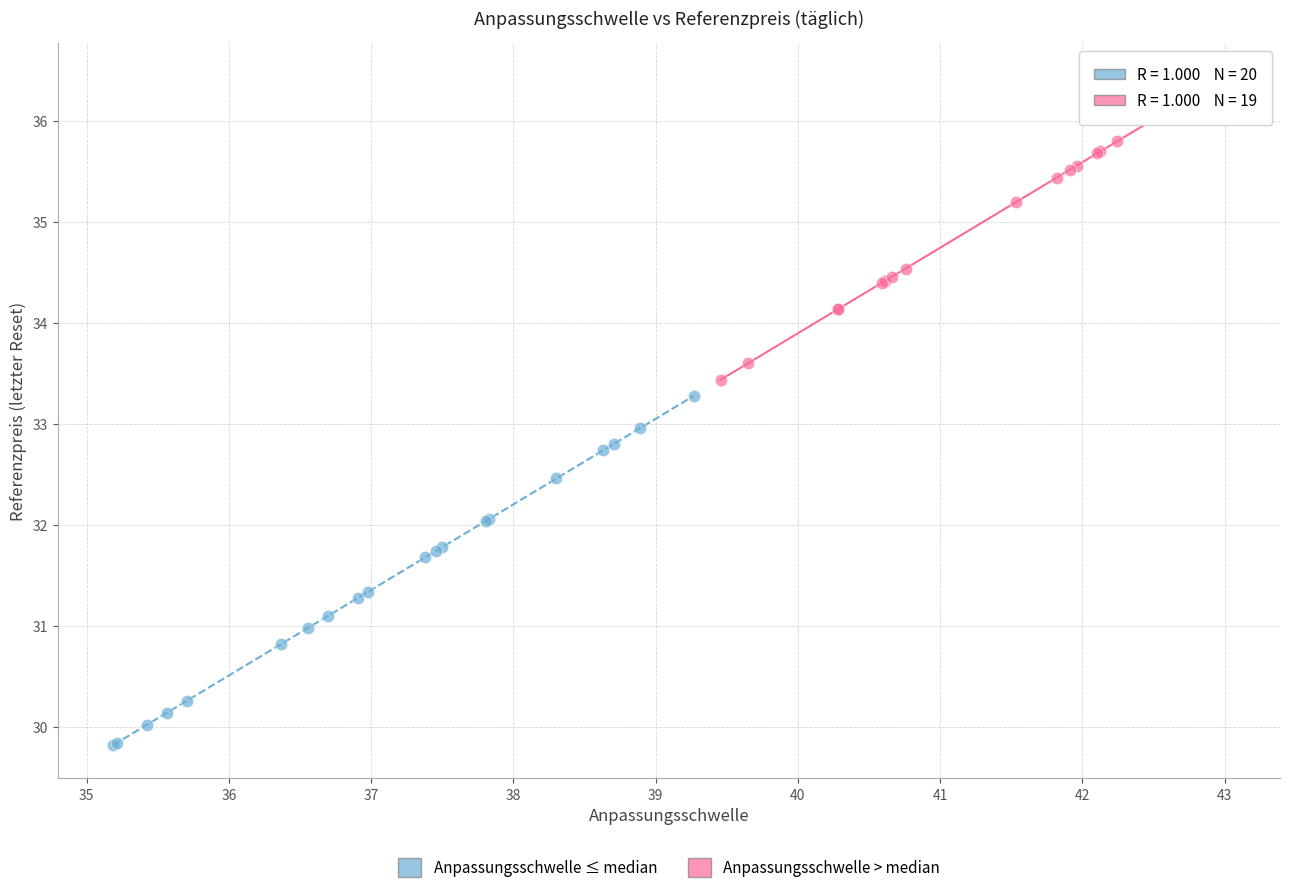

What are all the series names shown in the legend?

Anpassungsschwelle ≤ median, Anpassungsschwelle > median